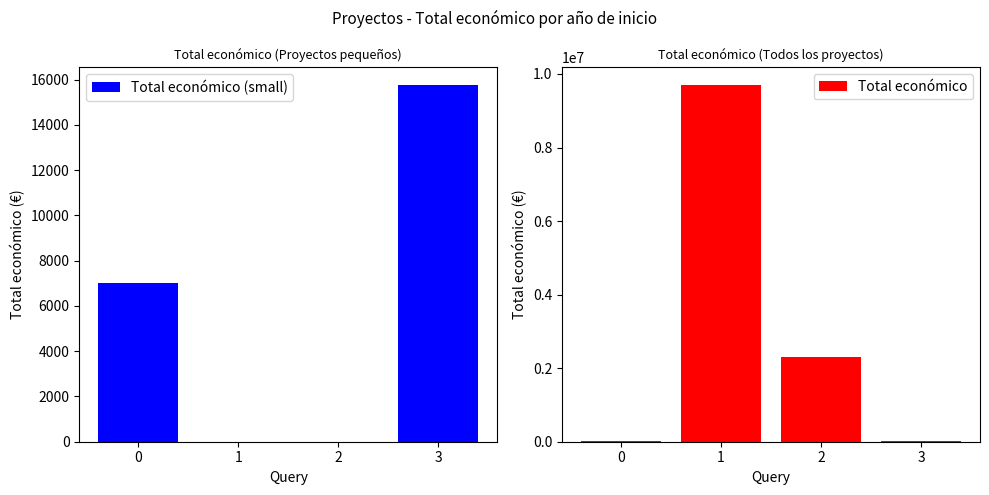

What is the difference between the highest and lowest values at 1?

9695285